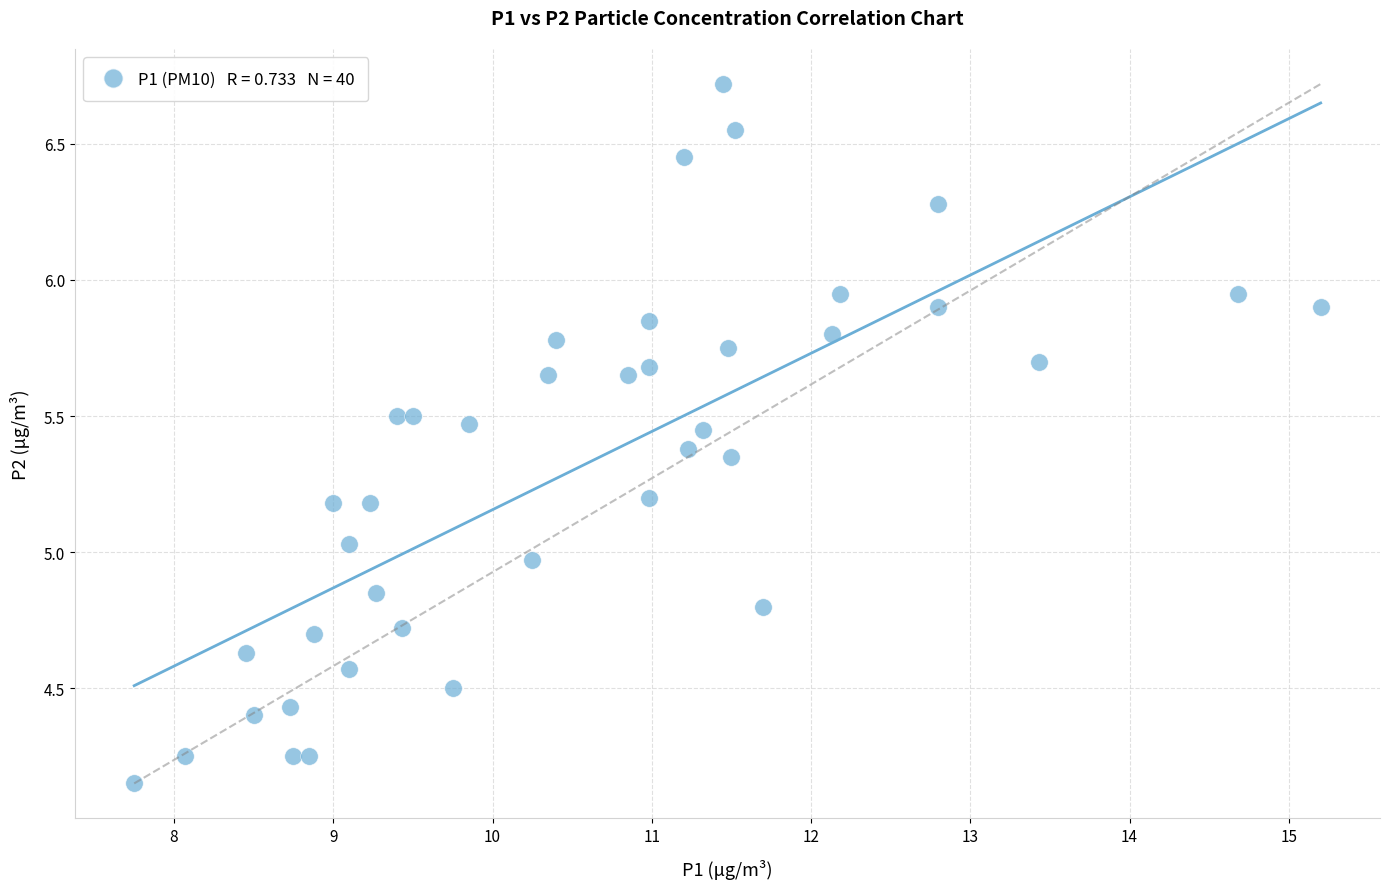

What is the range of Y values (max minus min)?

2.6